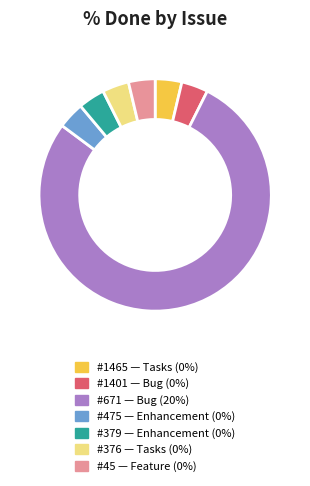

Is there a majority slice in this chart?

Yes